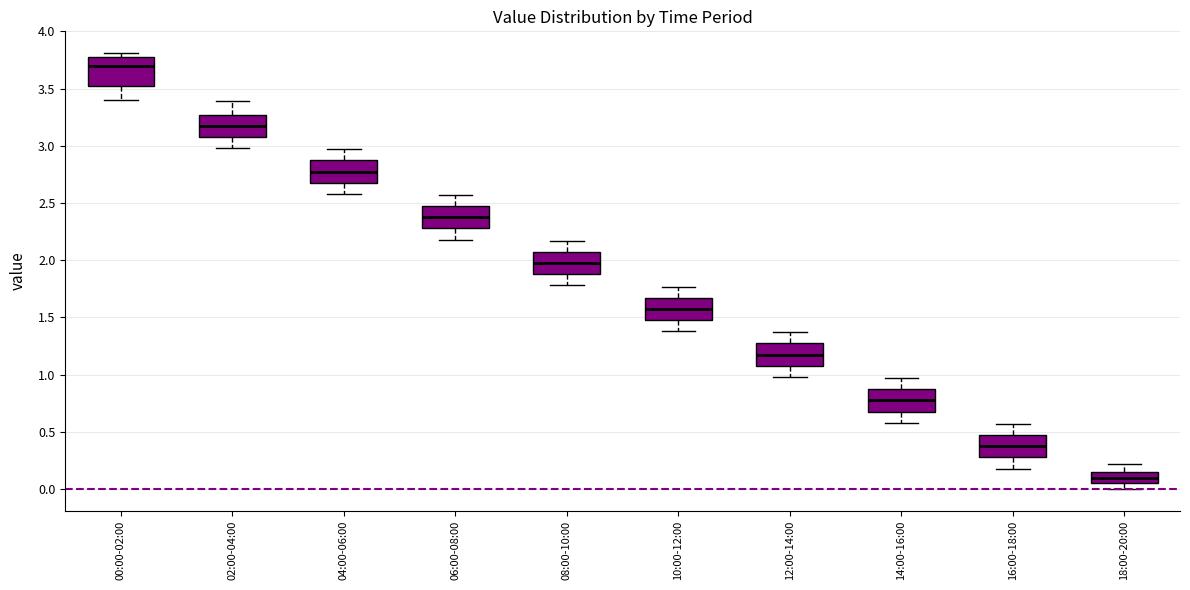

Reading left to right, transcribe this box plot: for each box, give where its median line is, the range the box spans, and where its two whiskers end, as read against the y-axis. The values are not printed on the chart, so give them approximately, as read against the axis.

00:00-02:00: median 3.70, box 3.55 to 3.80, whiskers 3.40 to 3.80 (just above the box's upper edge)
02:00-04:00: median 3.20, box 3.10 to 3.25, whiskers 3.00 to 3.40
04:00-06:00: median 2.80, box 2.70 to 2.85, whiskers 2.60 to 2.95
06:00-08:00: median 2.40, box 2.30 to 2.45, whiskers 2.20 to 2.55
08:00-10:00: median 2.00, box 1.90 to 2.05, whiskers 1.80 to 2.15
10:00-12:00: median 1.60, box 1.50 to 1.65, whiskers 1.40 to 1.75
12:00-14:00: median 1.20, box 1.10 to 1.25, whiskers 1.00 to 1.35
14:00-16:00: median 0.80, box 0.70 to 0.85, whiskers 0.60 to 0.95
16:00-18:00: median 0.40, box 0.30 to 0.45, whiskers 0.20 to 0.55
18:00-20:00: median 0.10, box 0.05 to 0.15, whiskers 0.00 to 0.20